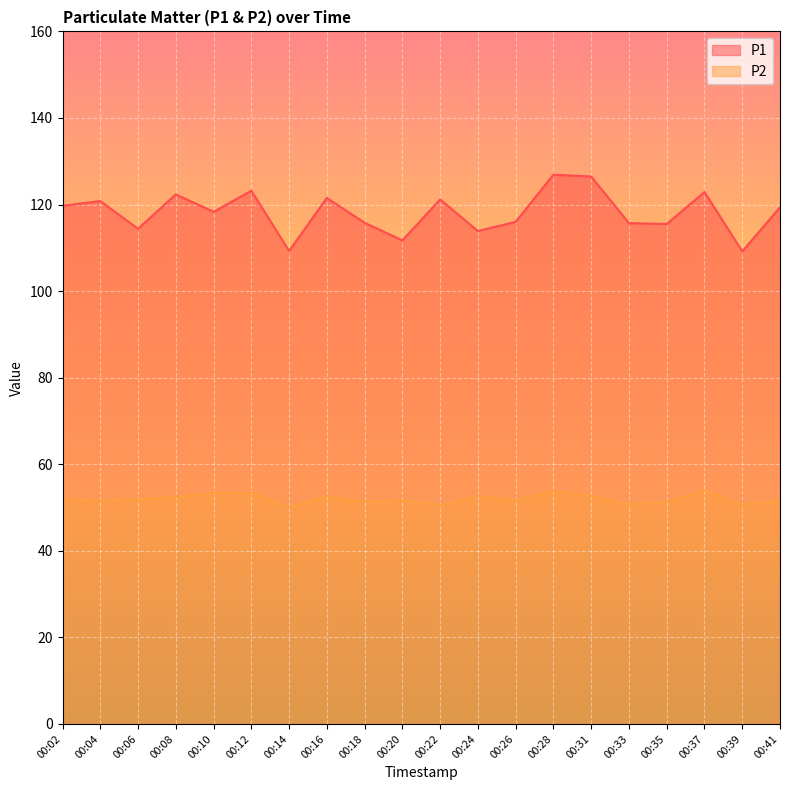

What is the maximum value for P2?

54.0